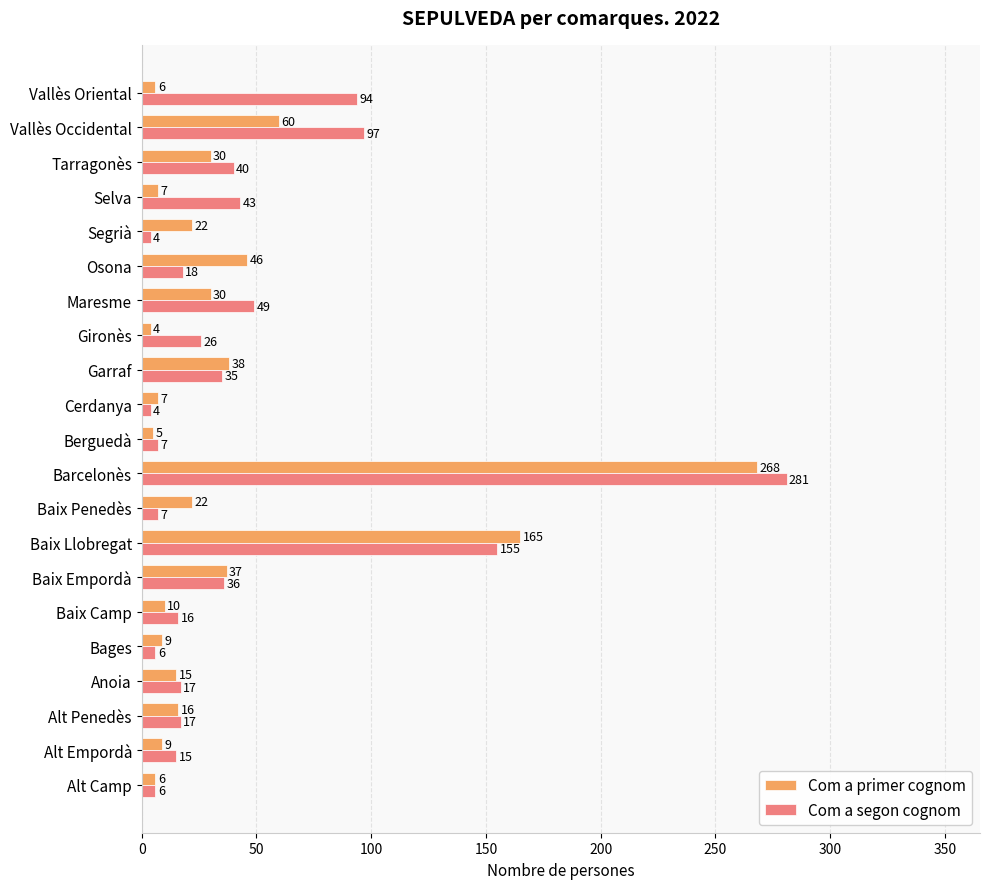

At which category is the sum across all series the highest?

Barcelonès